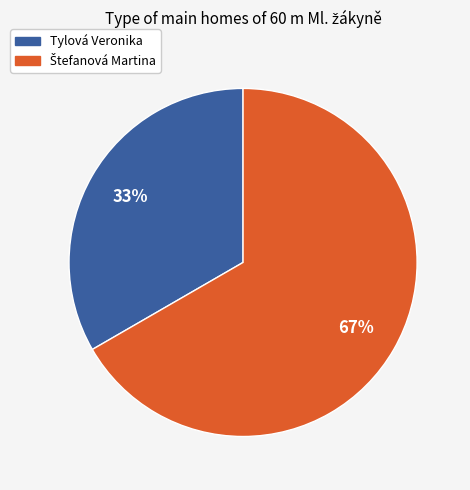

Which slice is the smallest?

Tylová Veronika